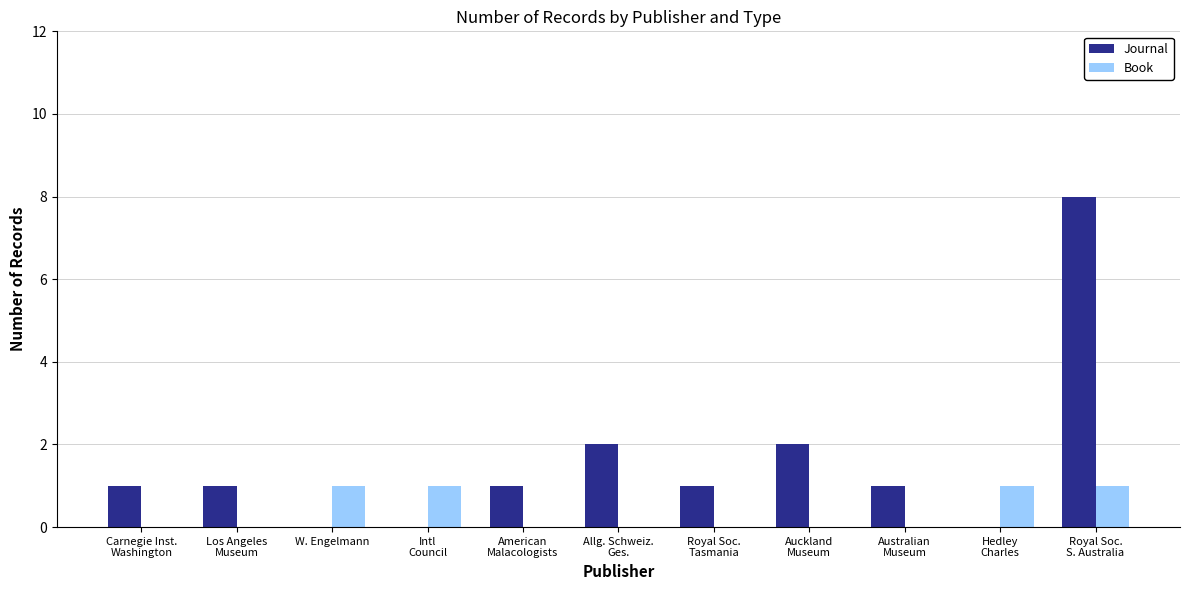

Between Allg. Schweiz.
Ges. and Royal Soc.
S. Australia, which series saw the biggest shift?

Journal